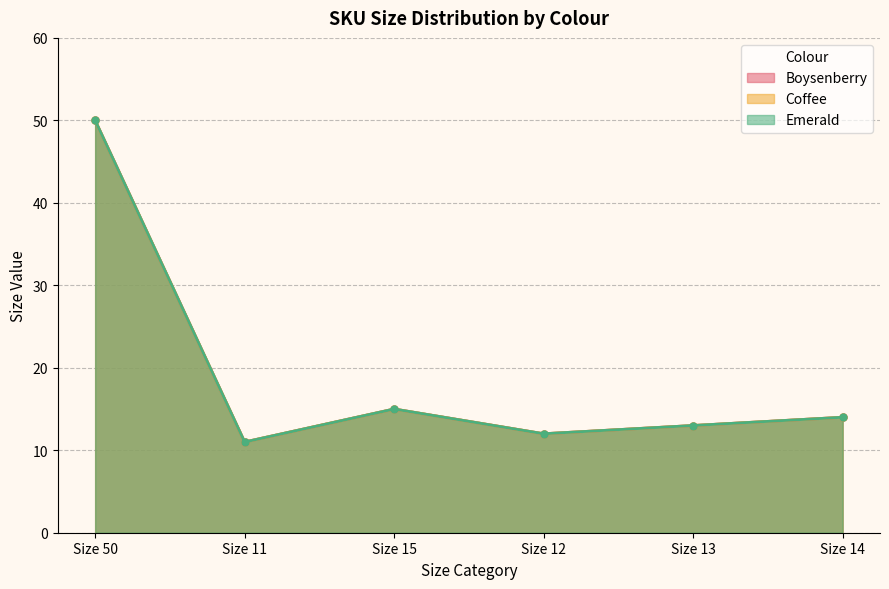

True or false: Boysenberry and Emerald cross at least once.

False